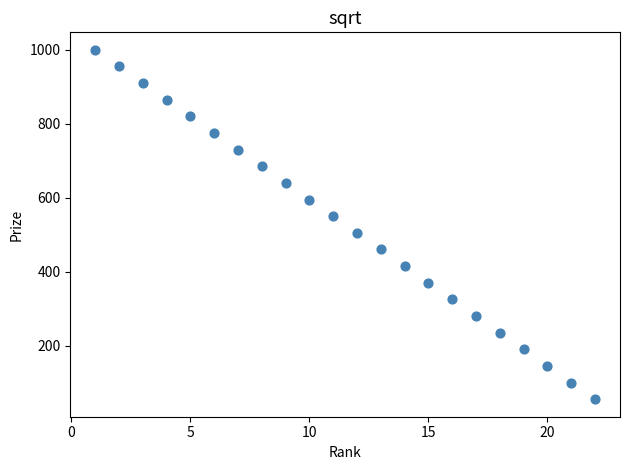

What is the range of X values (max minus min)?

21